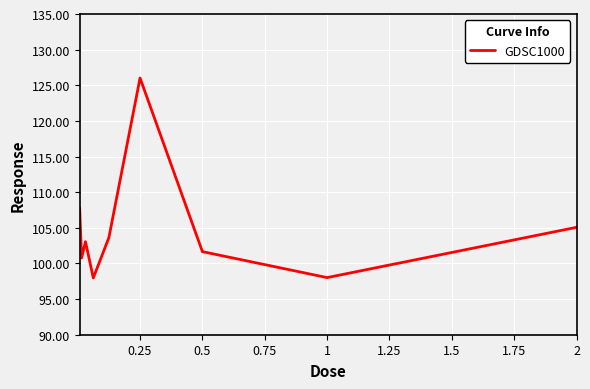

How many lines are shown in the chart?

1